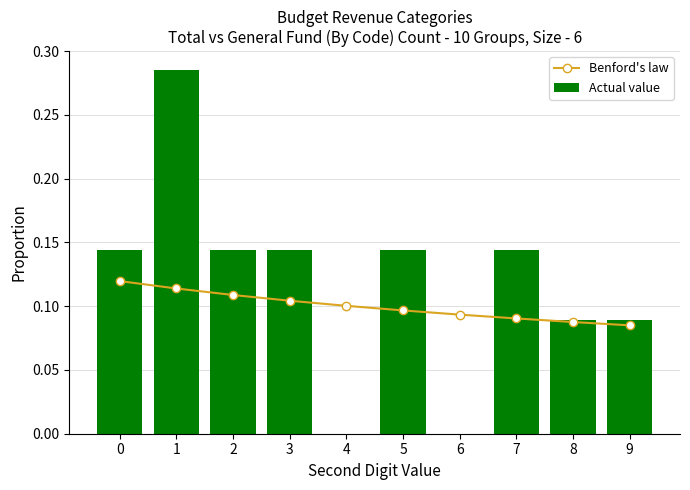

At which category does the chart reach its minimum across all series?

4